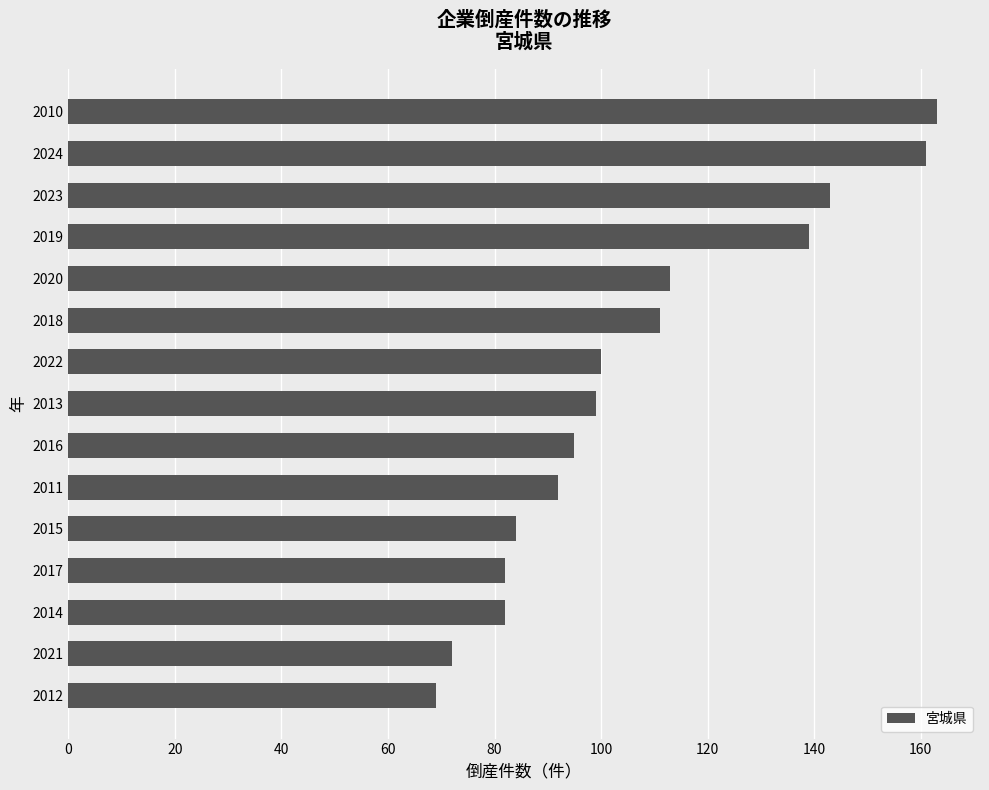

What is the change in value from 2012 to 2022?

+31